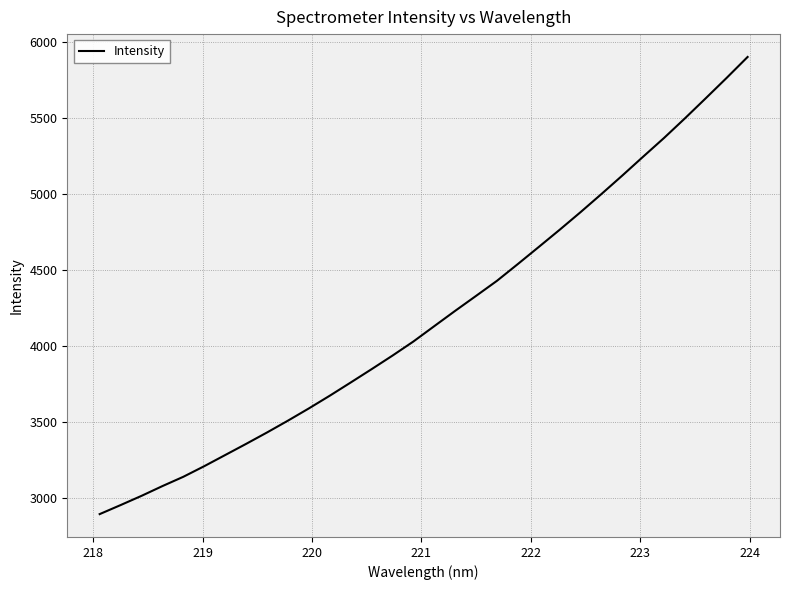

What is the maximum value shown in the chart?

5899.3